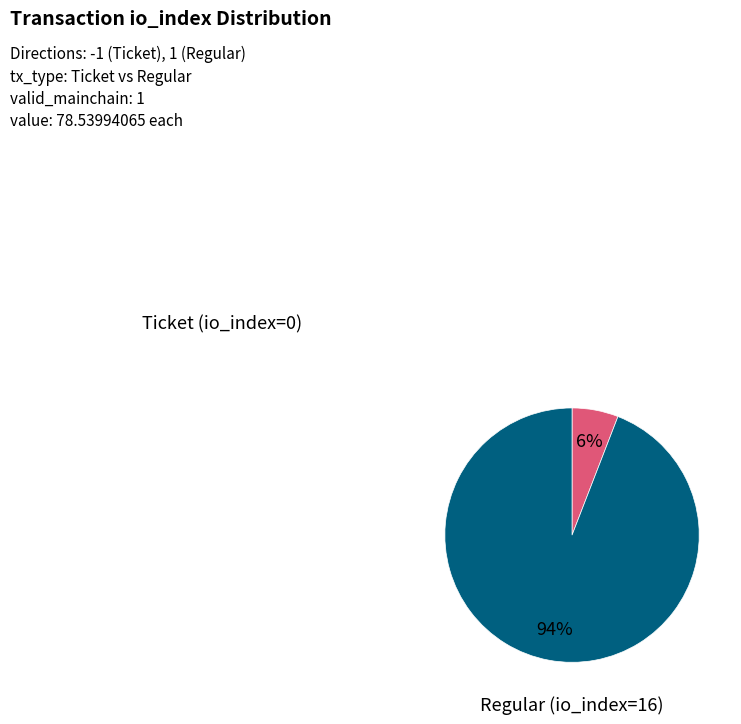

Is there any slice that represents more than half of the pie?

Yes